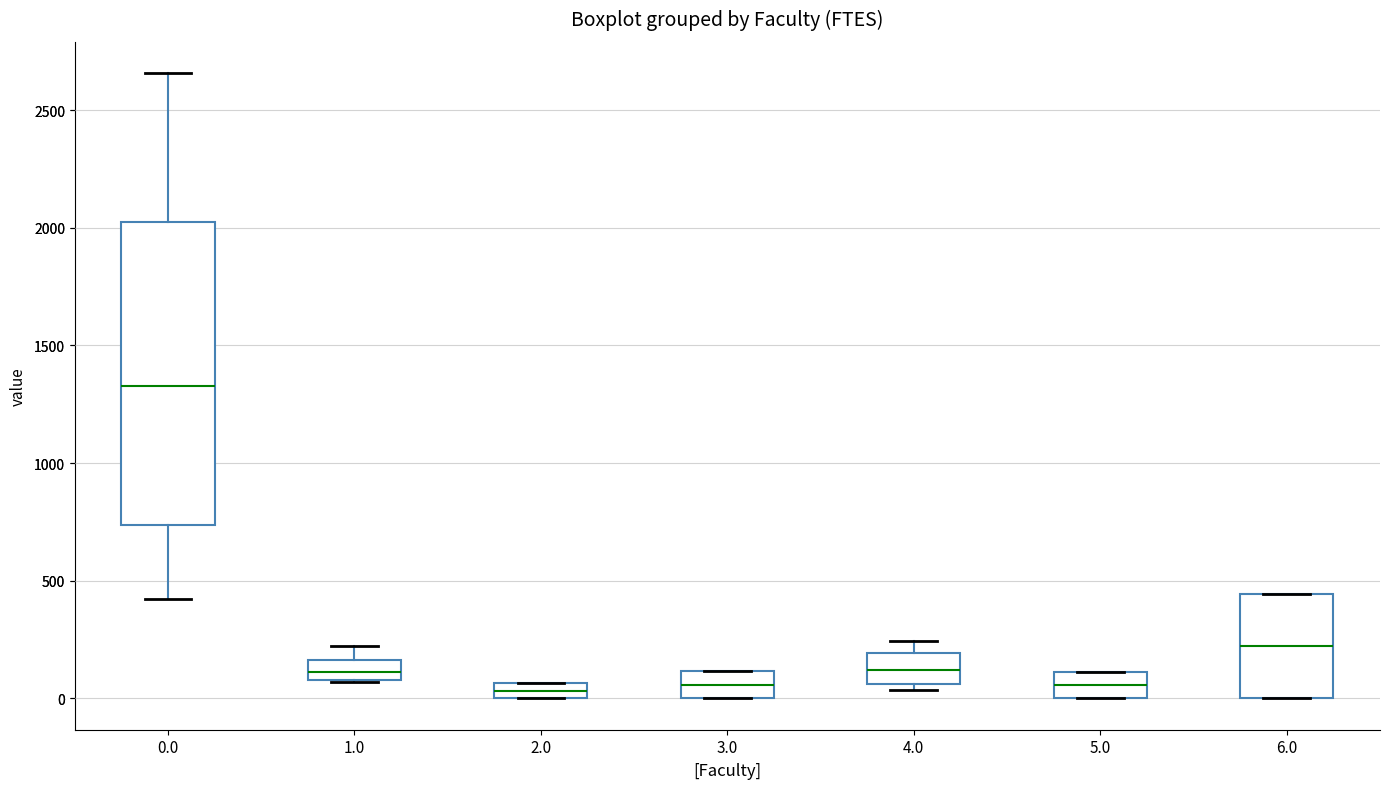

Which box is the tallest, from its lower edge to its upper edge?

0.0